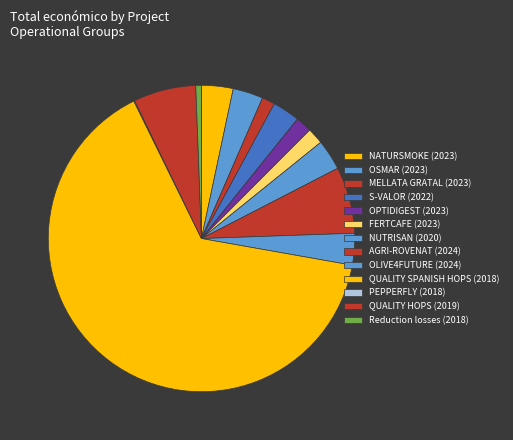

The MELLATA GRATAL (2023) slice represents 1% of the pie. True or false?

True